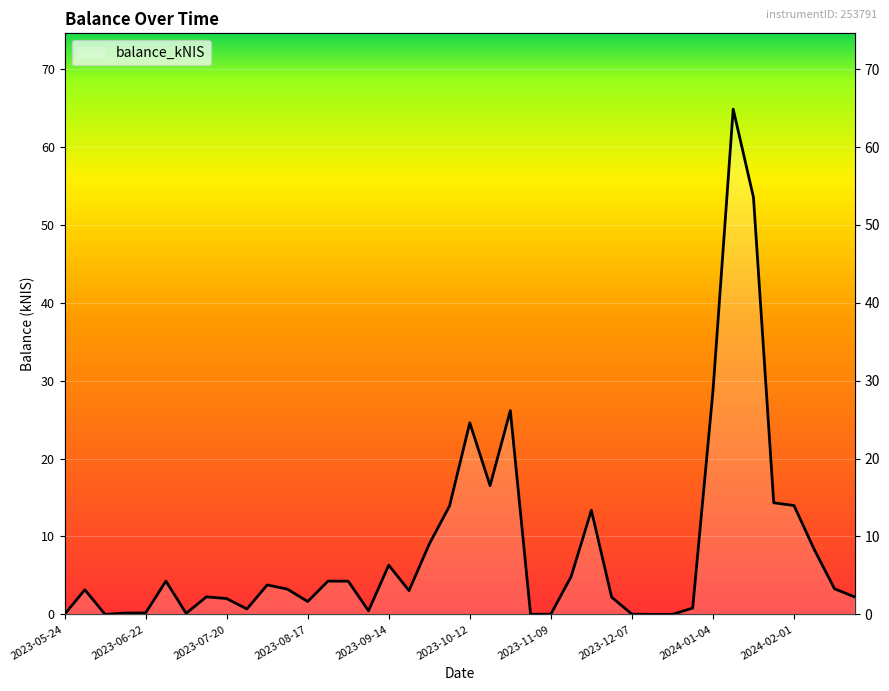

Reading left to right, list all the values displayed in this chart.

2023-05-24=0.0	2023-06-01=3.2	2023-06-08=0.0	2023-06-15=0.2	2023-06-22=0.2	2023-06-29=4.3	2023-07-06=0.1	2023-07-13=2.2	2023-07-20=2.0	2023-07-26=0.7	2023-08-03=3.8	2023-08-10=3.2	2023-08-17=1.6	2023-08-24=4.3	2023-08-31=4.3	2023-09-07=0.5	2023-09-14=6.3	2023-09-21=3.0	2023-09-28=9.0	2023-10-05=13.9	2023-10-12=24.6	2023-10-19=16.5	2023-10-26=26.2	2023-11-02=0.0	2023-11-09=0.0	2023-11-16=4.8	2023-11-23=13.4	2023-11-30=2.2	2023-12-07=0.0	2023-12-14=0.0	2023-12-21=0.0	2023-12-28=0.8	2024-01-04=28.6	2024-01-11=64.9	2024-01-18=53.5	2024-01-25=14.3	2024-02-01=14.0	2024-02-08=8.3	2024-02-15=3.3	2024-02-22=2.2